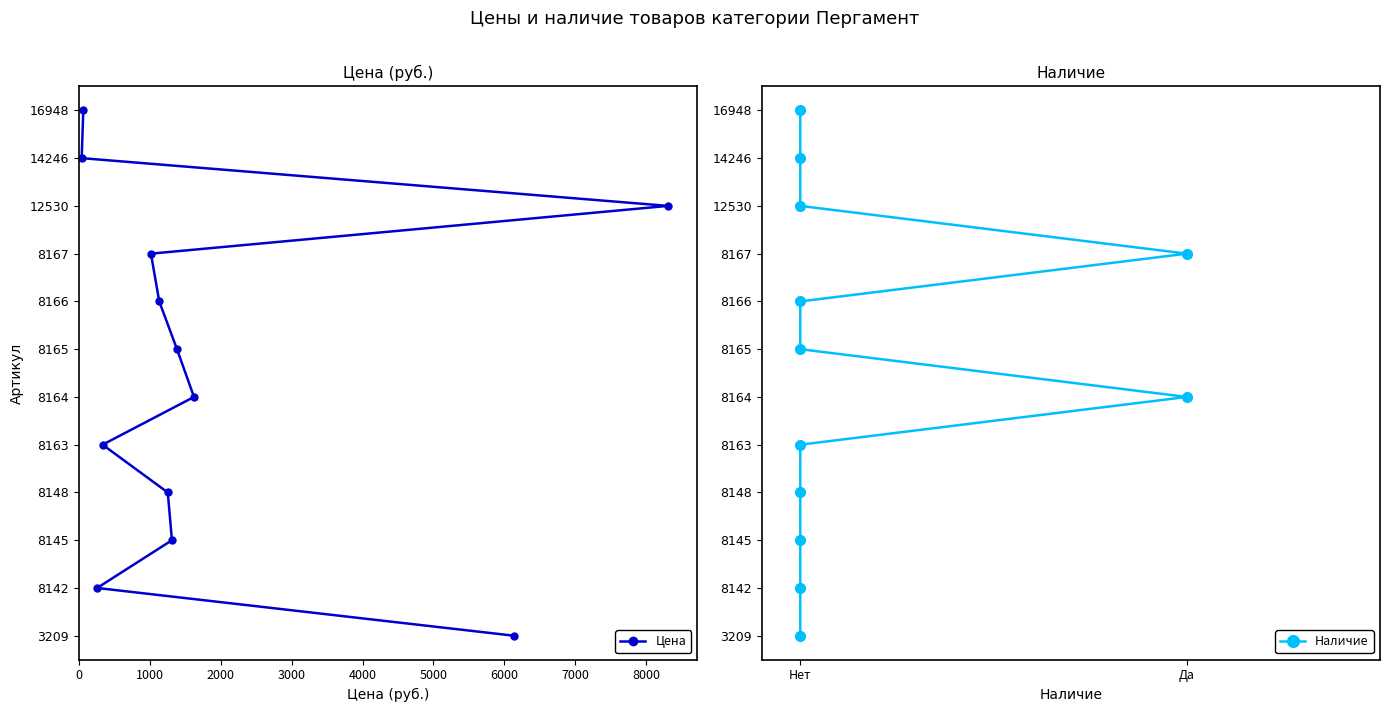

What are all the series names shown in the legend?

Цена, Наличие